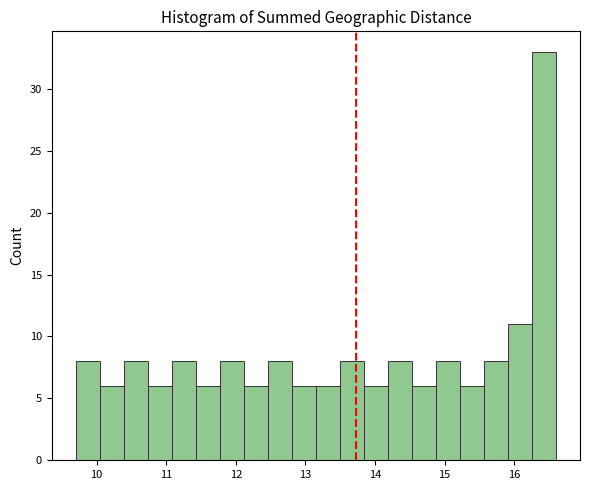

Around what value on the x-axis is the tallest bar? Give the approximate position of its centre, as read against the axis.

16.4